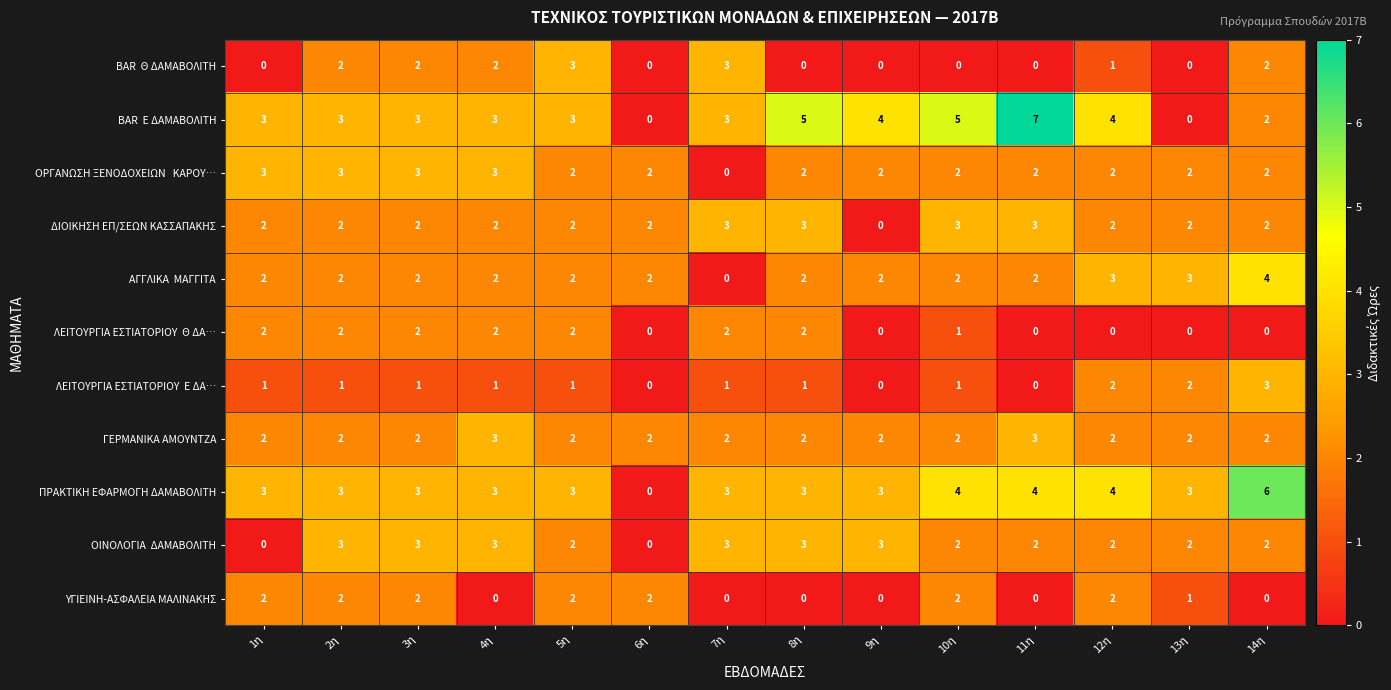

What is the sum of all ΠΡΑΚΤΙΚΗ ΕΦΑΡΜΟΓΗ ΔΑΜΑΒΟΛΙΤΗ values?

45